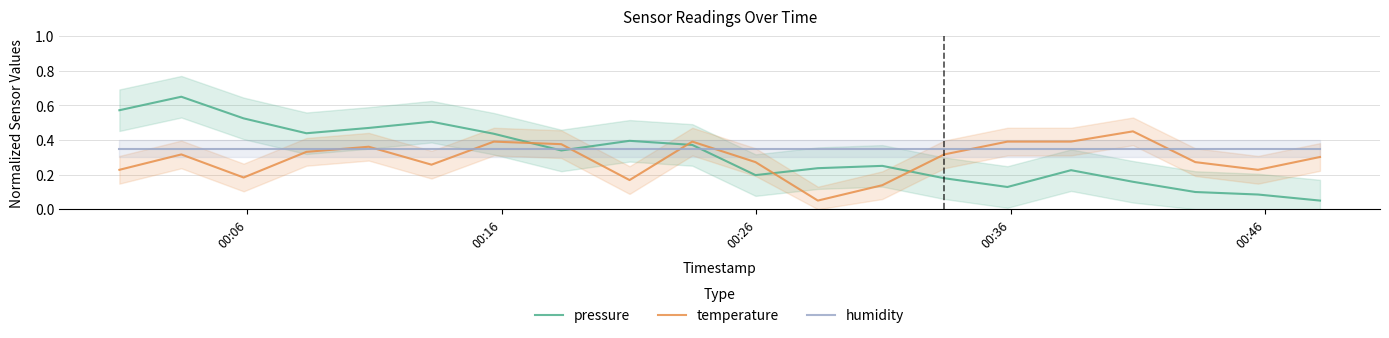

Which series ends up on top after the final intersection of temperature and pressure?

temperature